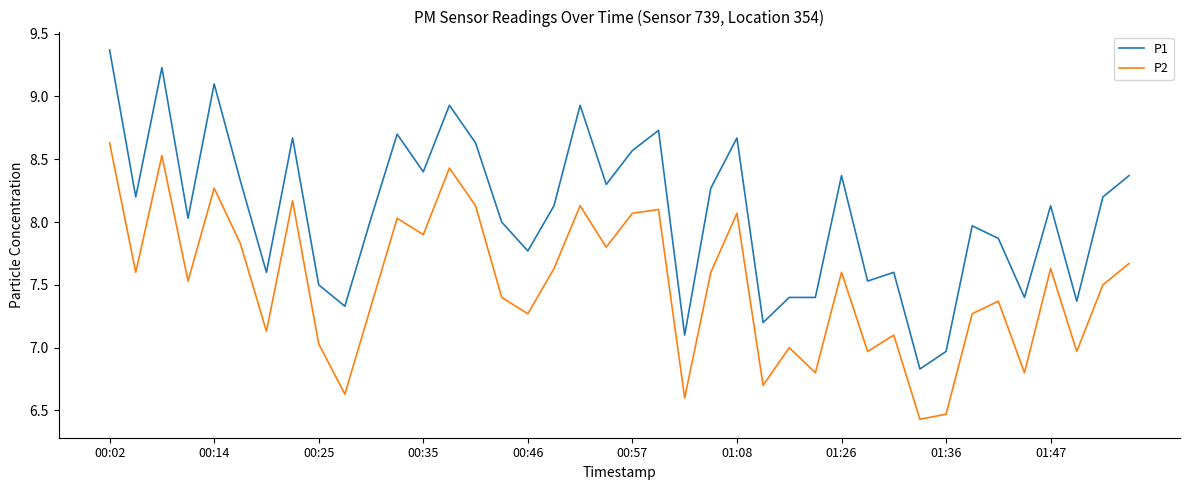

List the series in order of their peak value, highest first.

P1, P2